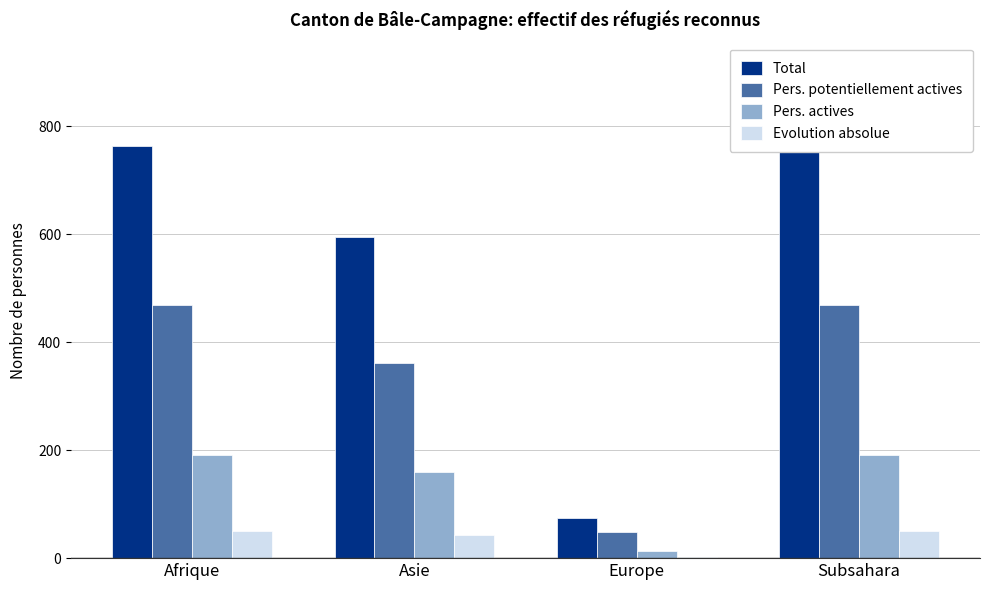

The value of Pers. actives at Subsahara is 312. True or false?

False